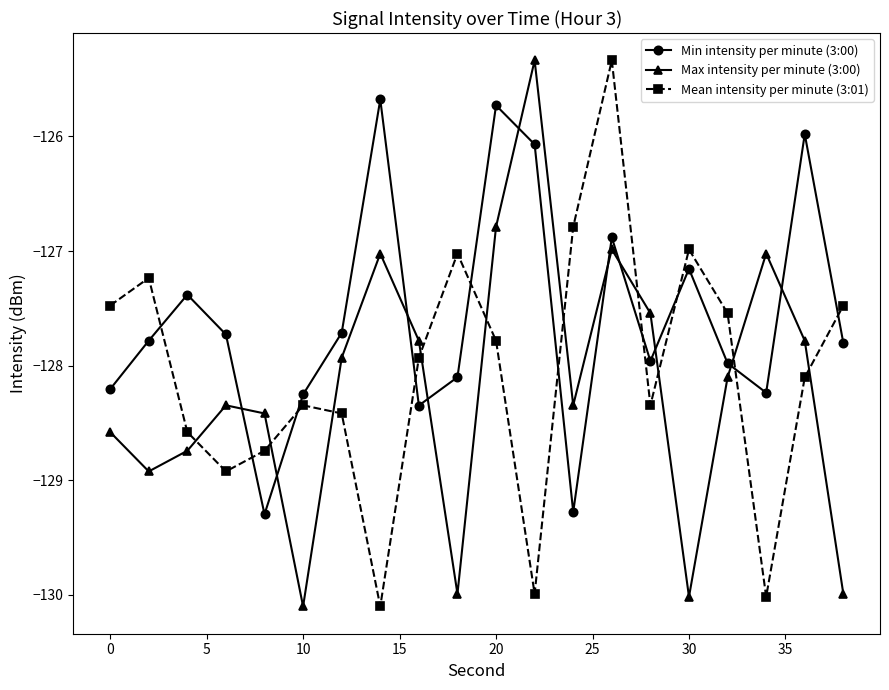

How many interior local peaks does the Min intensity per minute (3:00) series have?

6